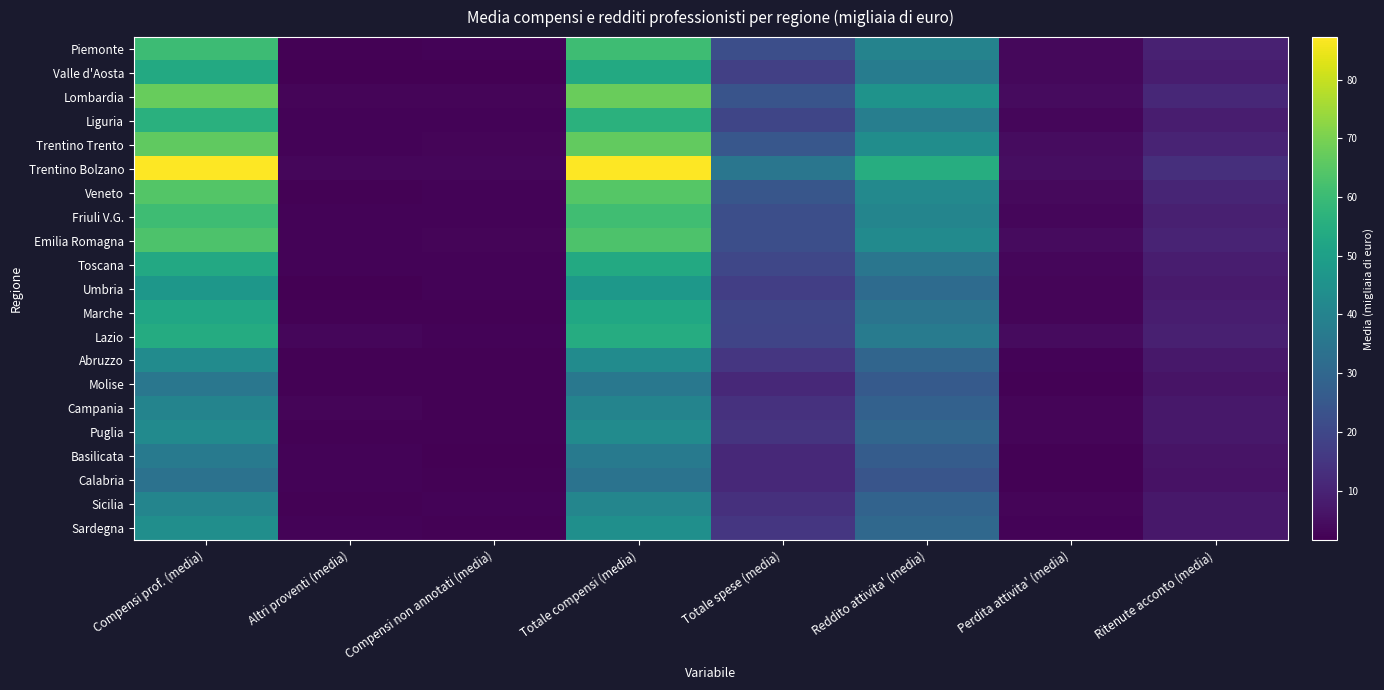

Rank the series by their maximum value, from highest to lowest.

Trentino Bolzano, Lombardia, Trentino Trento, Veneto, Emilia Romagna, Friuli V.G., Piemonte, Liguria, Lazio, Valle d'Aosta, Toscana, Marche, Umbria, Sardegna, Abruzzo, Puglia, Sicilia, Campania, Basilicata, Molise, Calabria